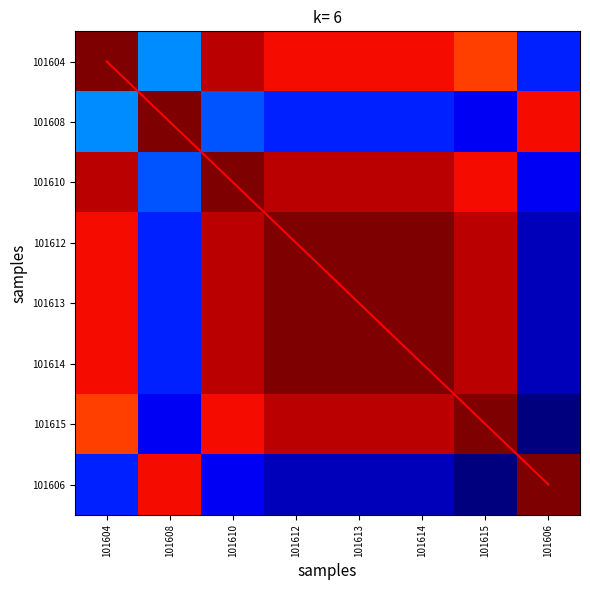

What is the average value of the 101608 series?

0.4